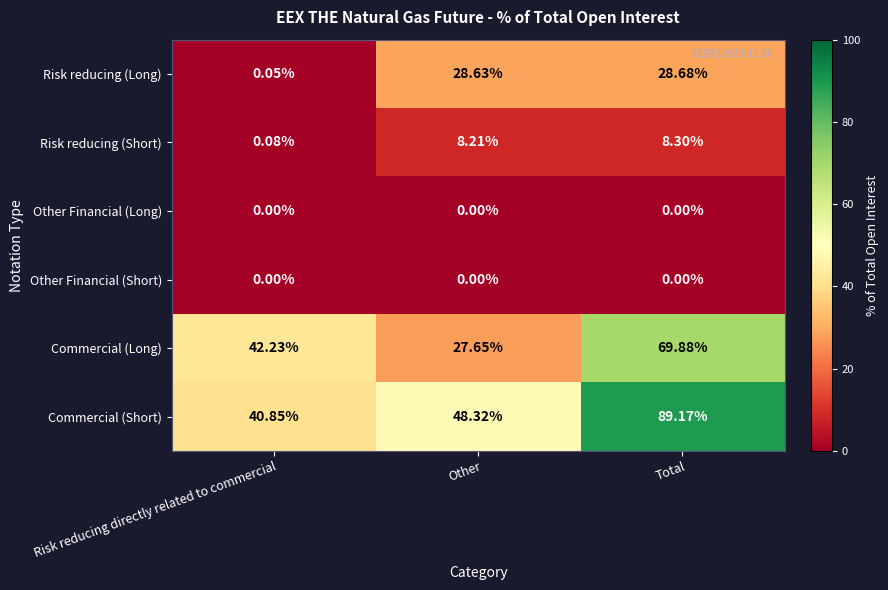

Is the value of Risk reducing (Long) at Total greater than the value of Risk reducing (Short) at Total?

Yes